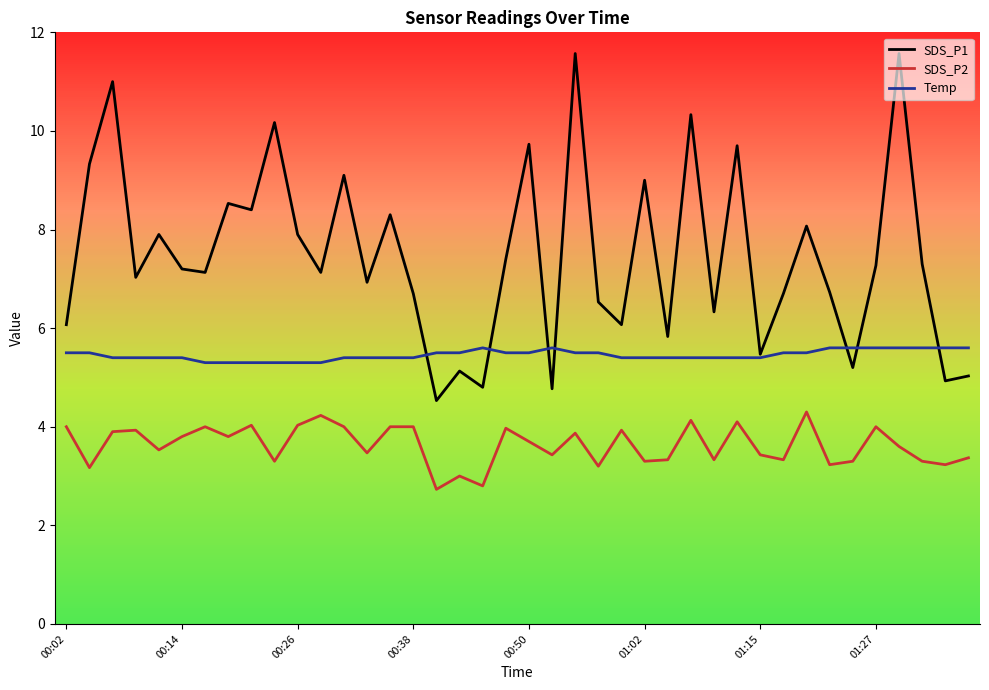

True or false: SDS_P1 and SDS_P2 intersect in this chart.

False